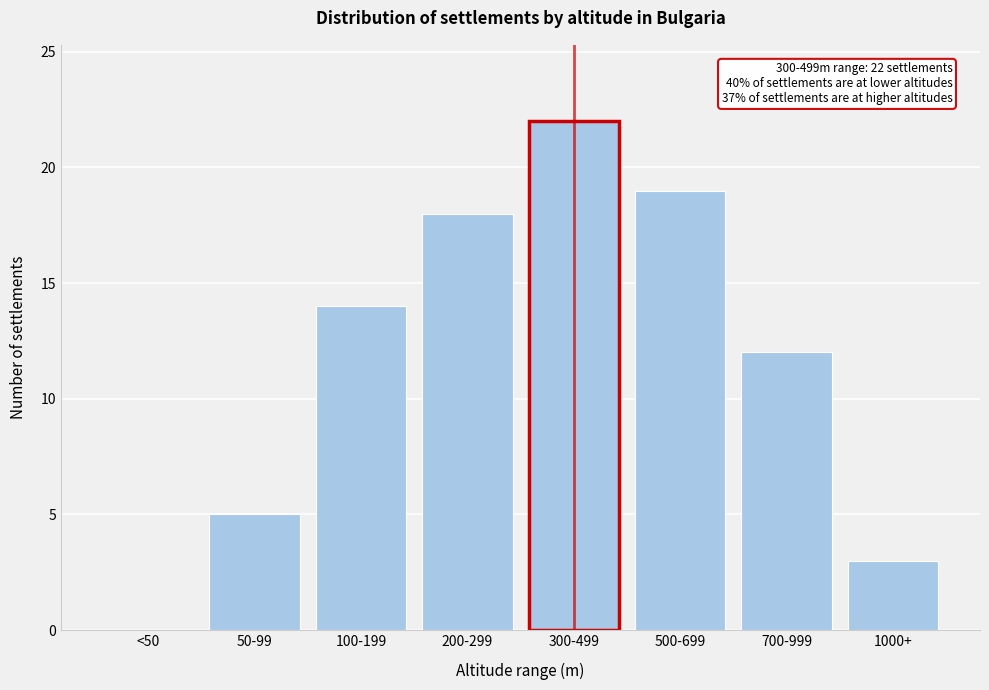

Reading left to right, extract all data points from this chart.

<50=0	50-99=5	100-199=14	200-299=18	300-499=22	500-699=19	700-999=12	1000+=3